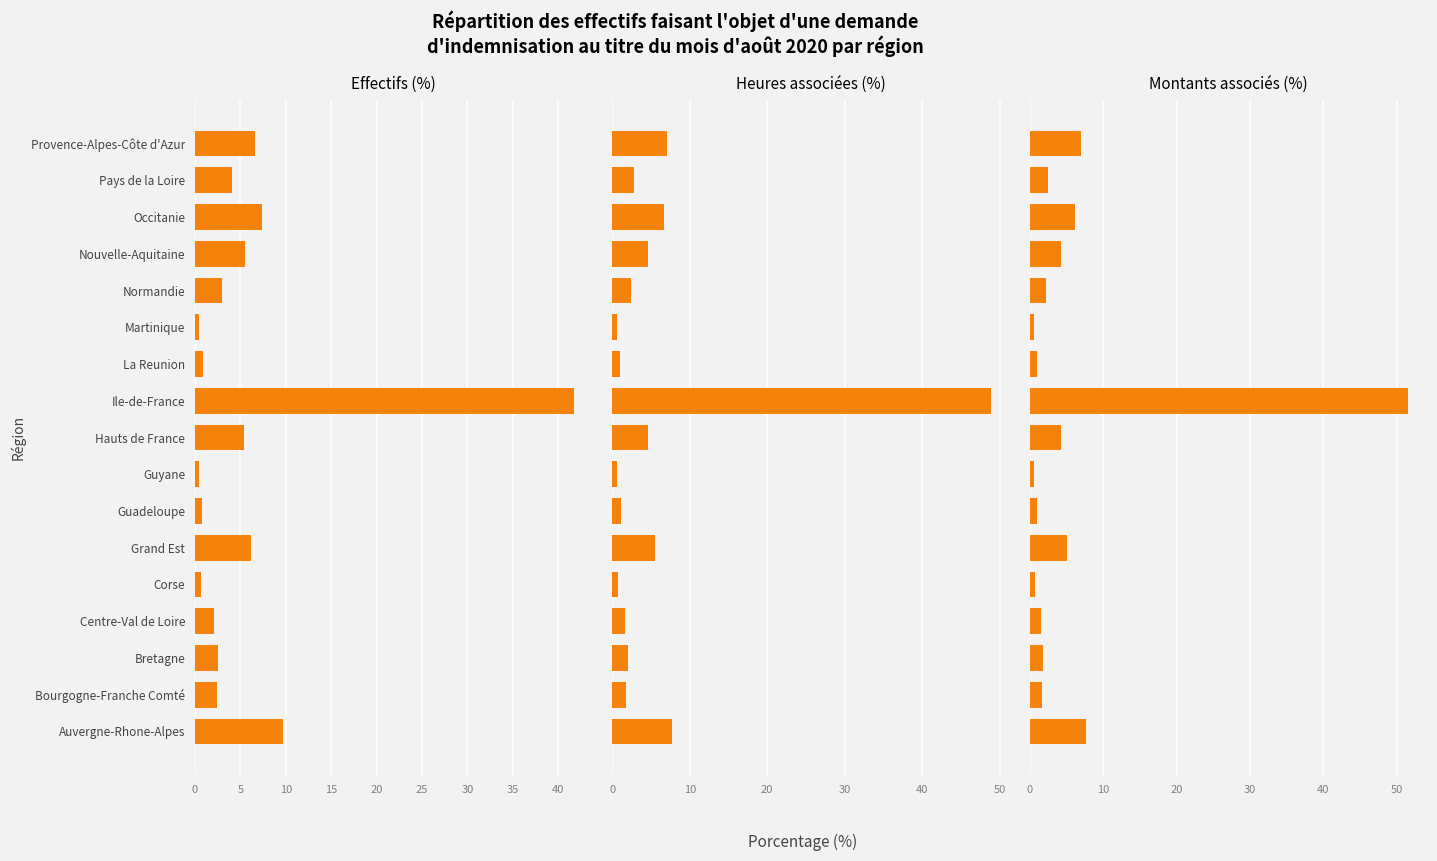

Which series has the largest total across all categories?

Effectifs (%)